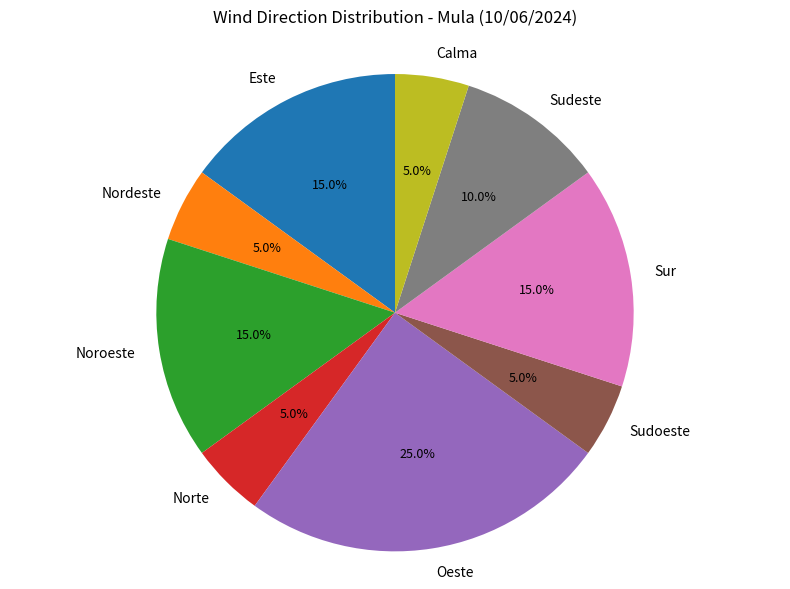

To the nearest percent, what is the difference between the largest and smallest slice percentages?

20%